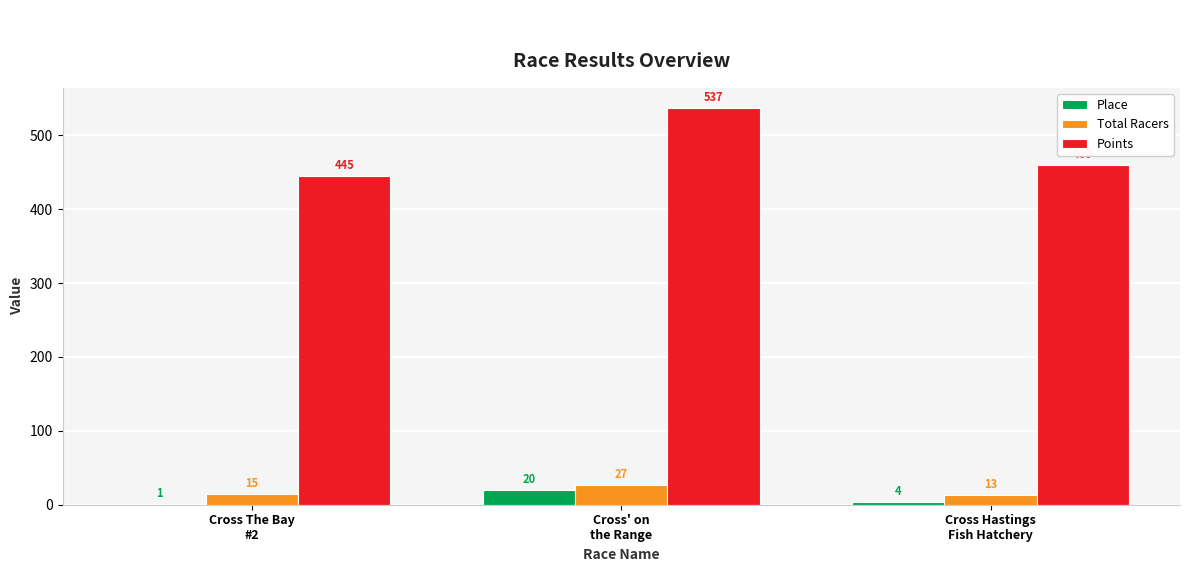

At which label is Total Racers closest to 20?

Cross The Bay
#2